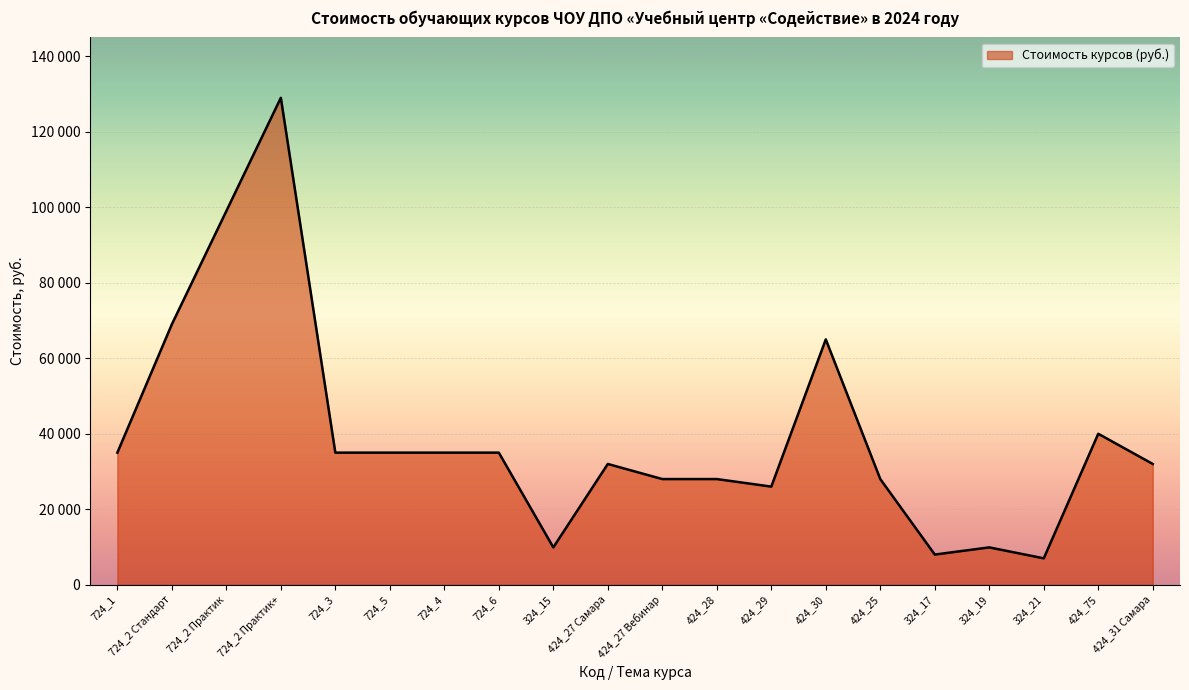

What is the change in value from 424_30 to 324_21?

-58000